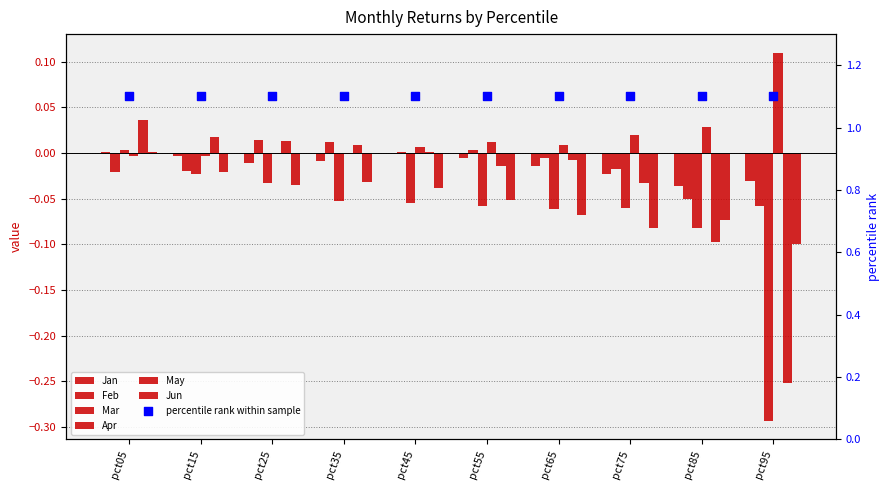

Which series has the largest Y range (max minus min)?

Mar